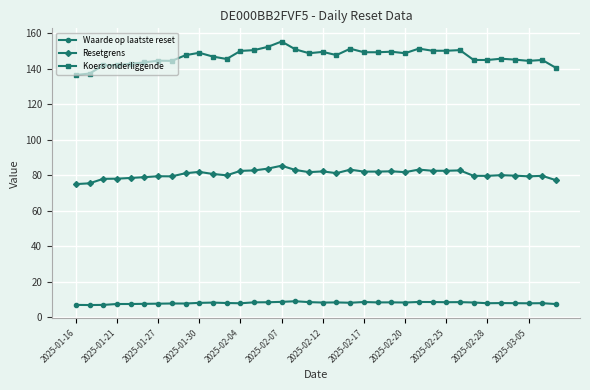

Is this an area chart (filled region under the line)?

No